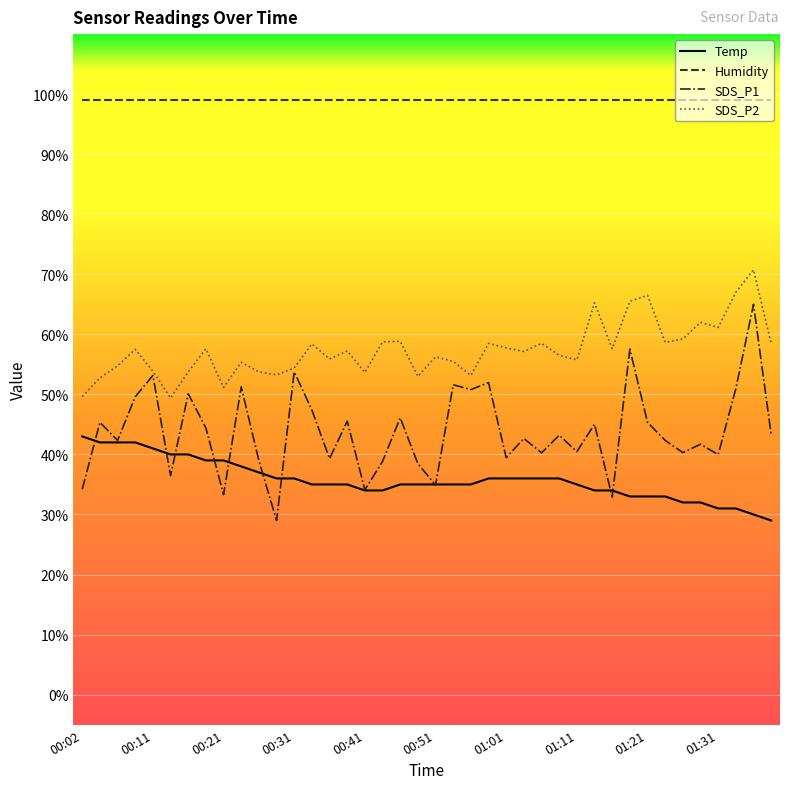

What are all the series names shown in the legend?

Temp, Humidity, SDS_P1, SDS_P2